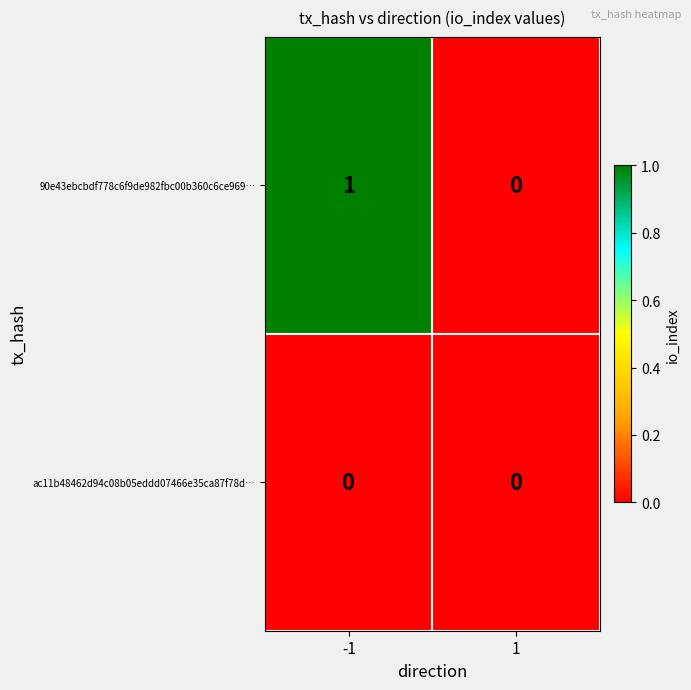

Which series has the widest spread of values?

90e43ebcbdf778c6f9de982fbc00b360c6ce969…